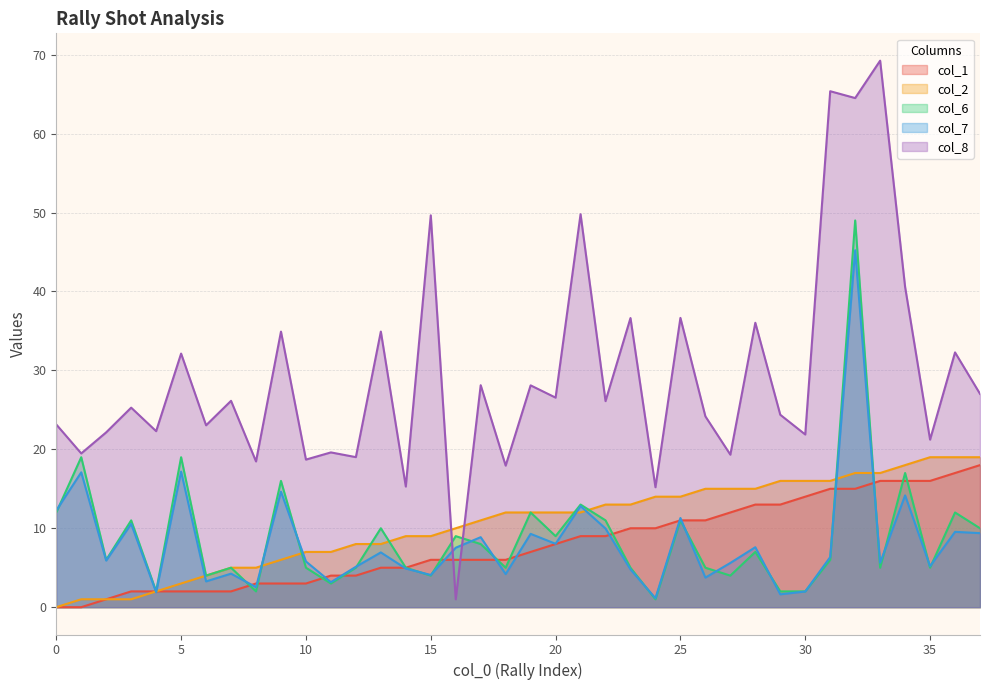

At which label is col_2 closest to 9?

14